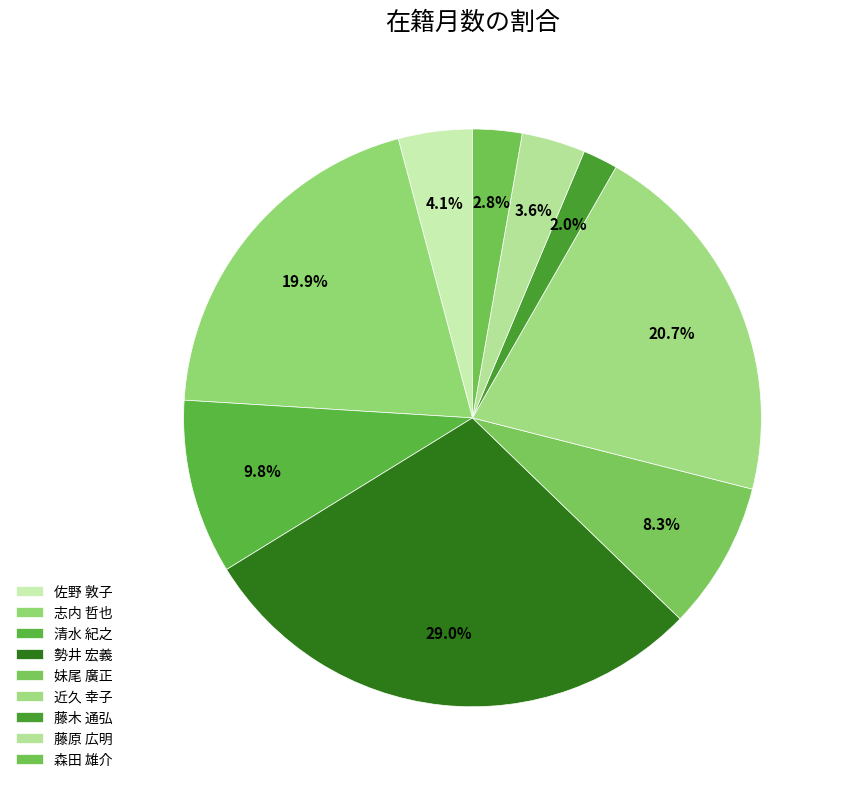

Count the number of slices in the pie.

9